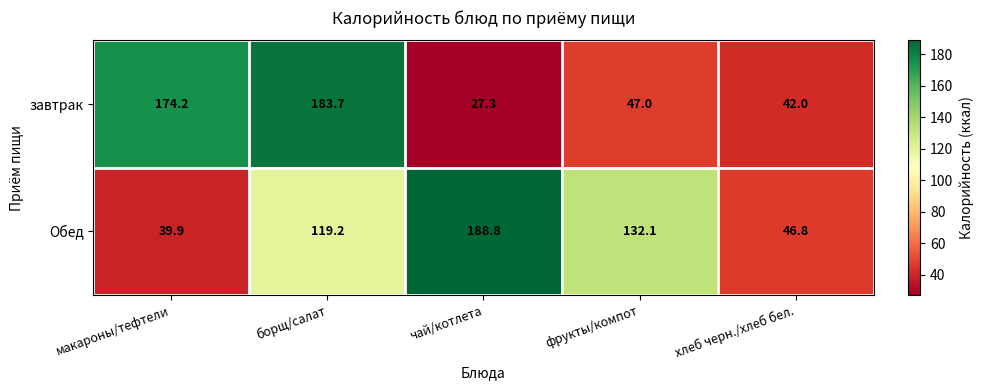

Where is завтрак nearest to the value 105?

фрукты/компот